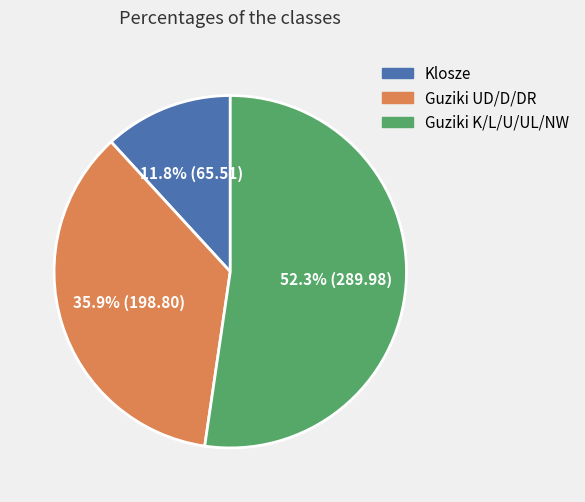

Does any single category account for the majority?

Yes